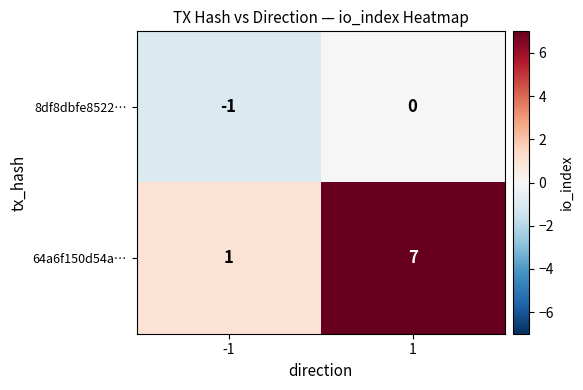

List the series in order of their peak value, lowest first.

8df8dbfe8522…, 64a6f150d54a…